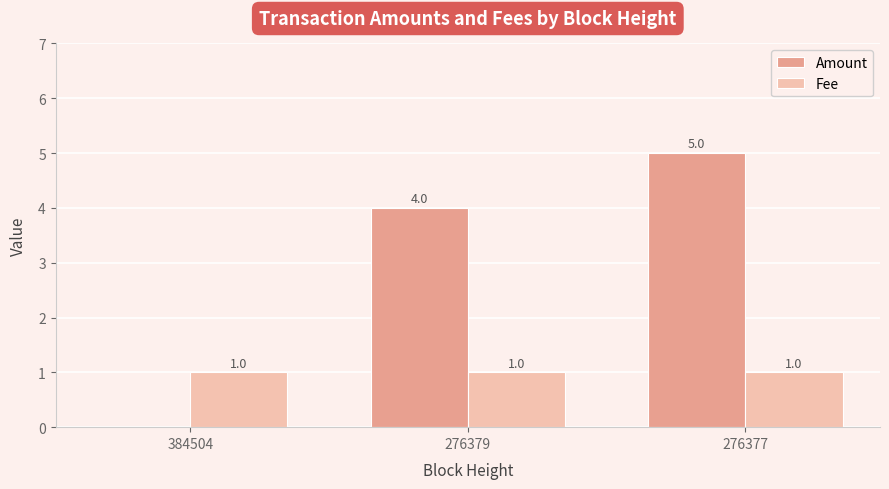

The Amount series shows 4 at 276379. True or false?

True